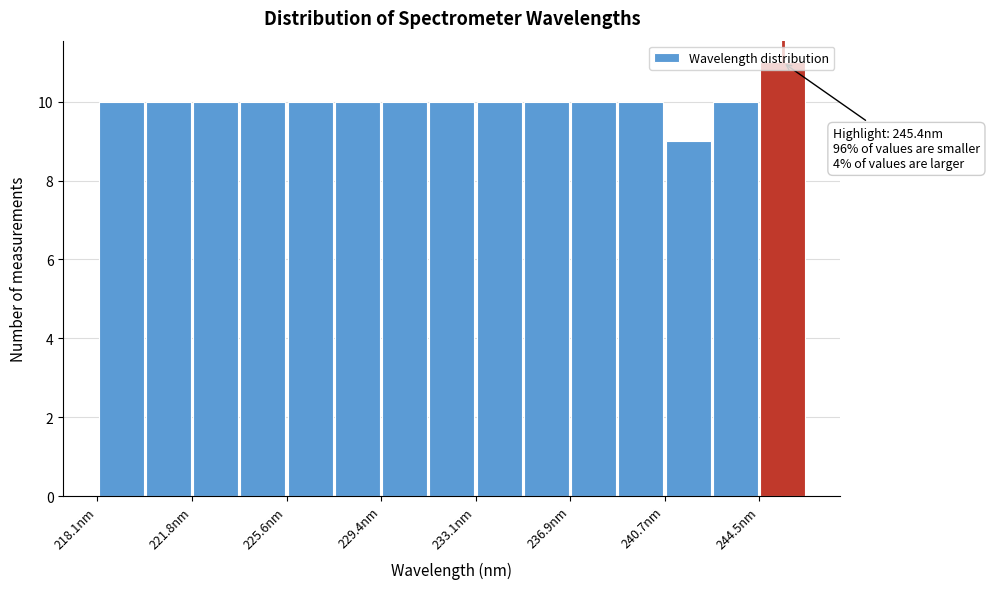

Read against the x-axis, roughly where is the centre of the tallest bar?

245.5